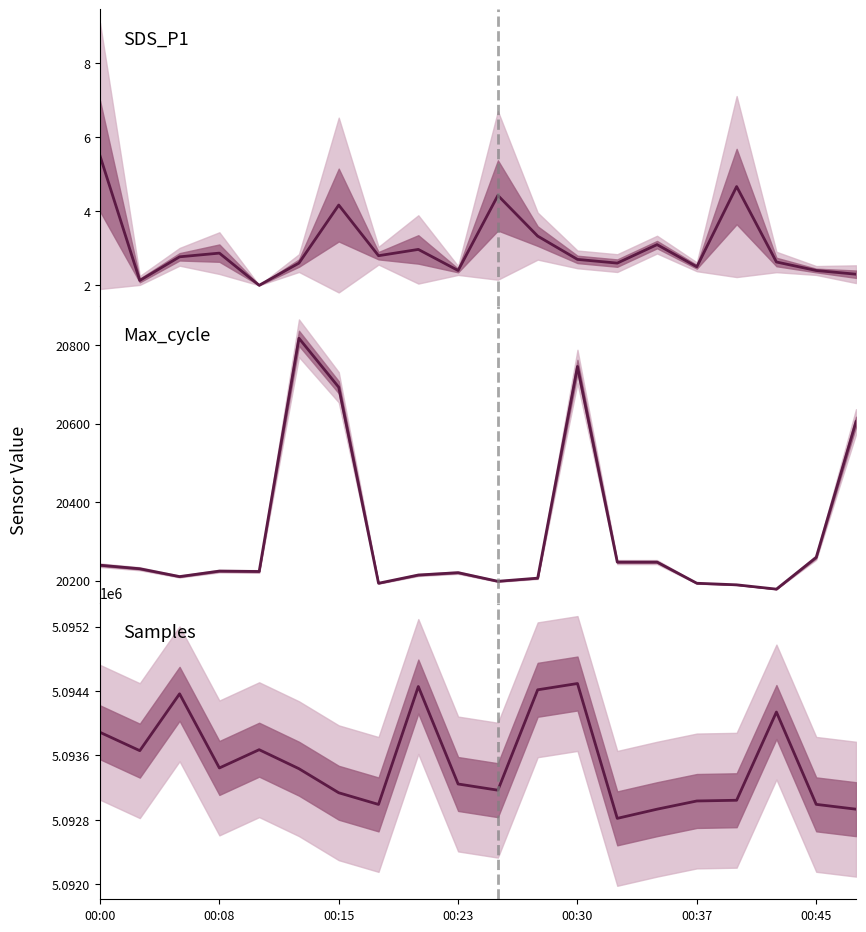

Is it true that Samples equals 5092933.0 at 19?

True